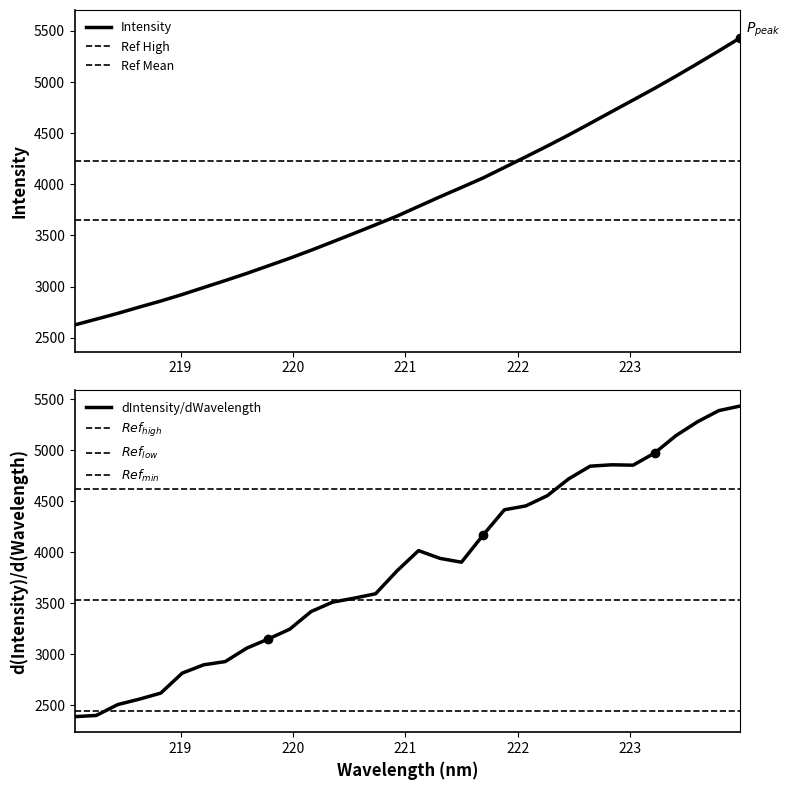

What is the sum of all values?

122903.5